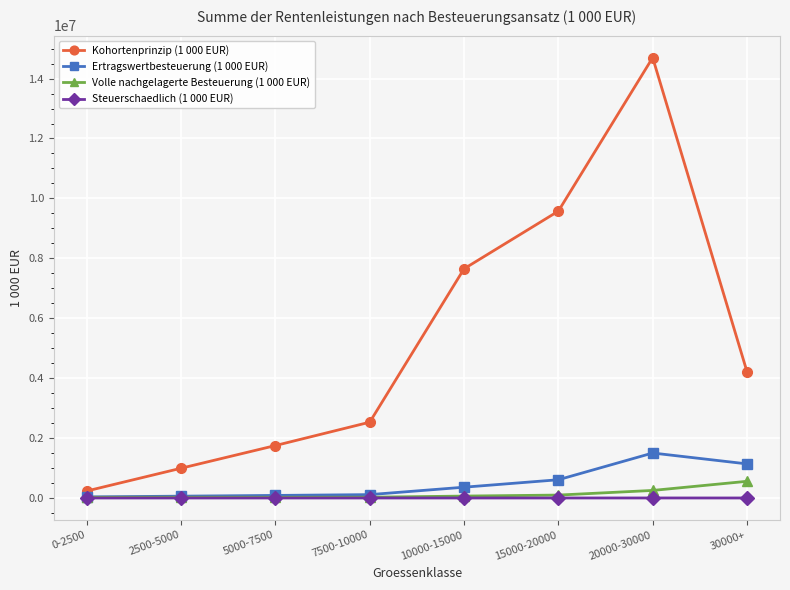

Which series has the widest spread of values?

Kohortenprinzip (1 000 EUR)